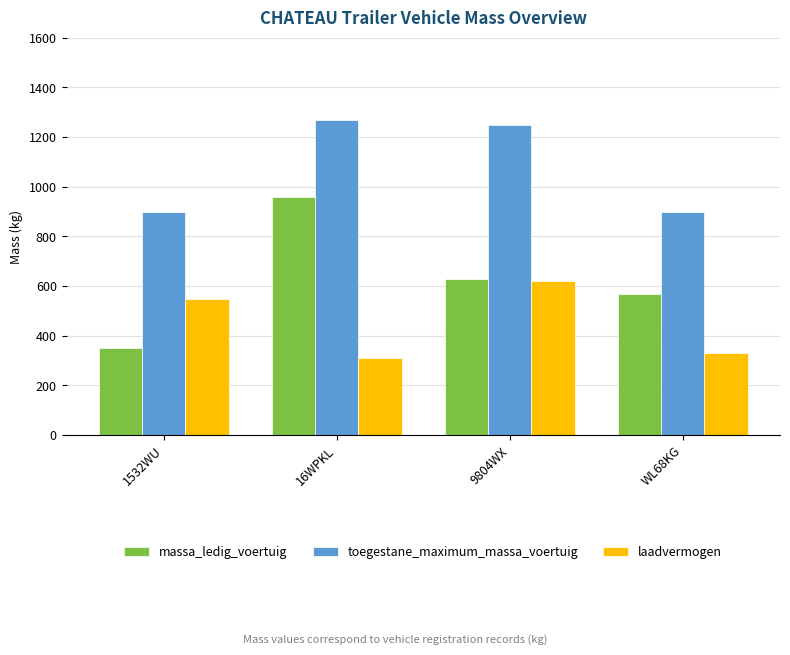

Is the value of toegestane_maximum_massa_voertuig at WL68KG greater than the value of massa_ledig_voertuig at 1532WU?

Yes